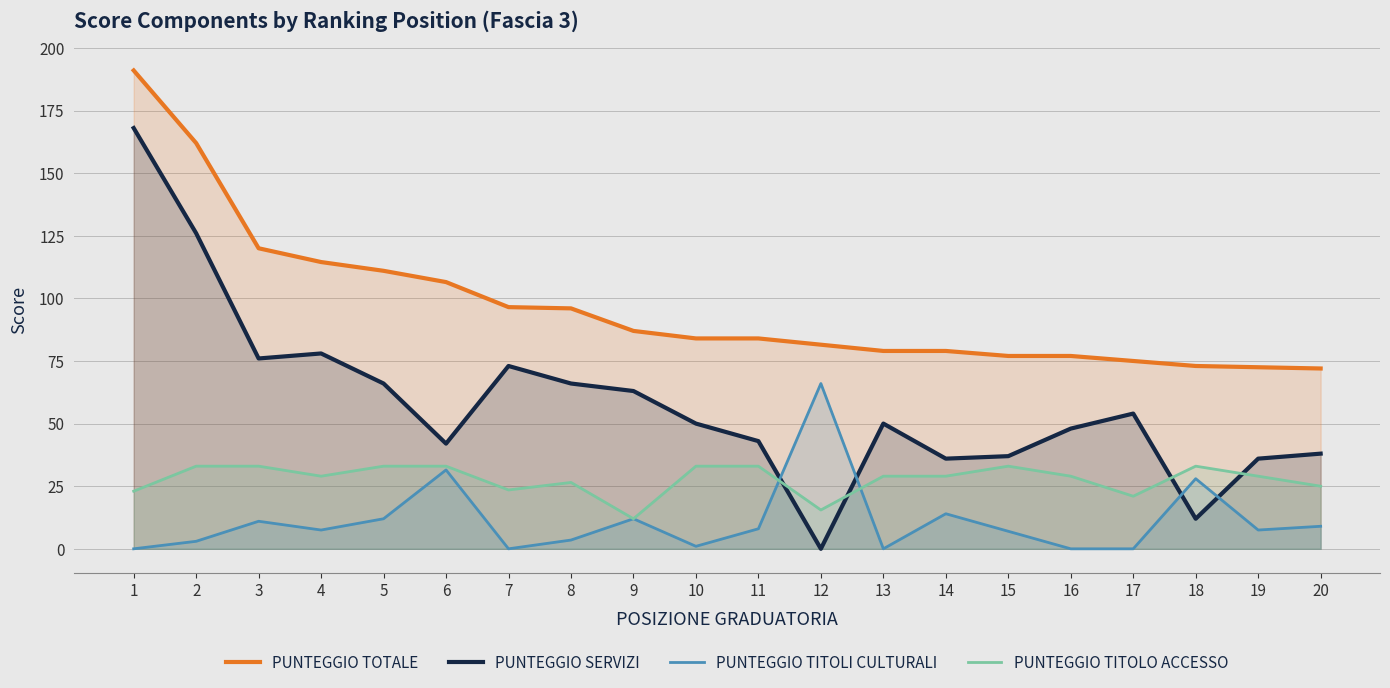

List the series in order of their overall mean, lowest first.

PUNTEGGIO TITOLI CULTURALI, PUNTEGGIO TITOLO ACCESSO, PUNTEGGIO SERVIZI, PUNTEGGIO TOTALE